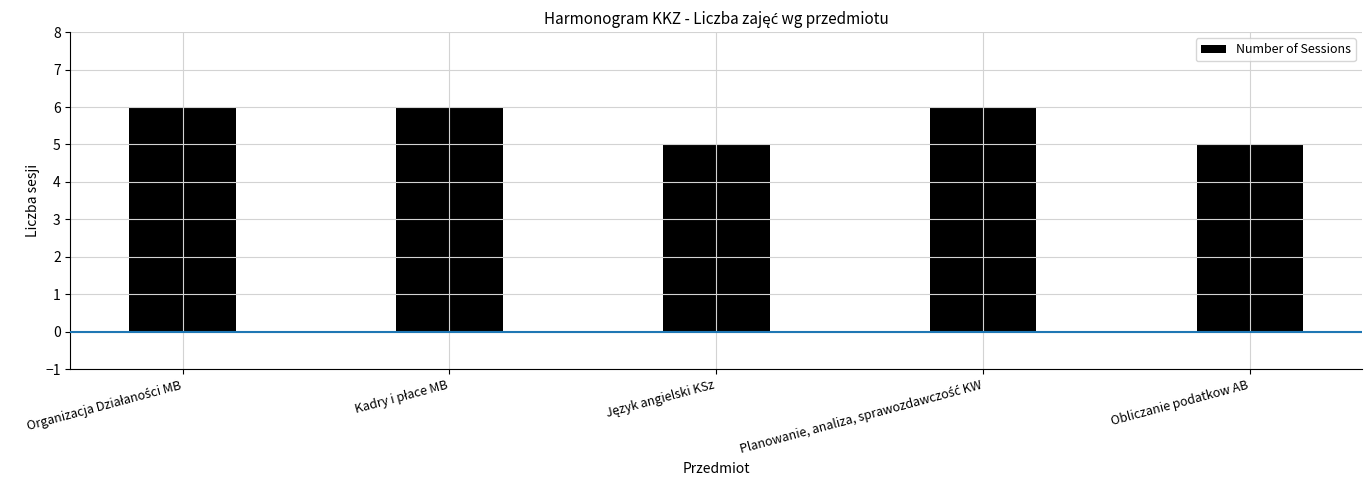

What is the label of the 5th bar from the left?

Obliczanie podatkow AB